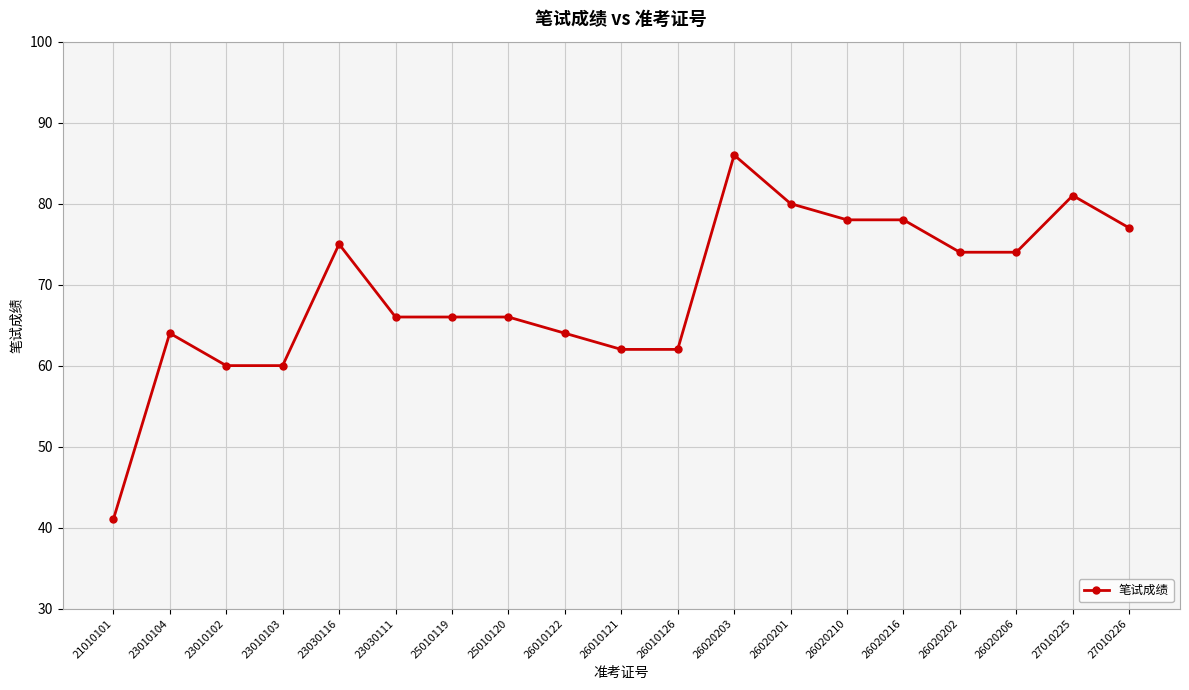

Does the chart display data point markers on the line(s)?

Yes